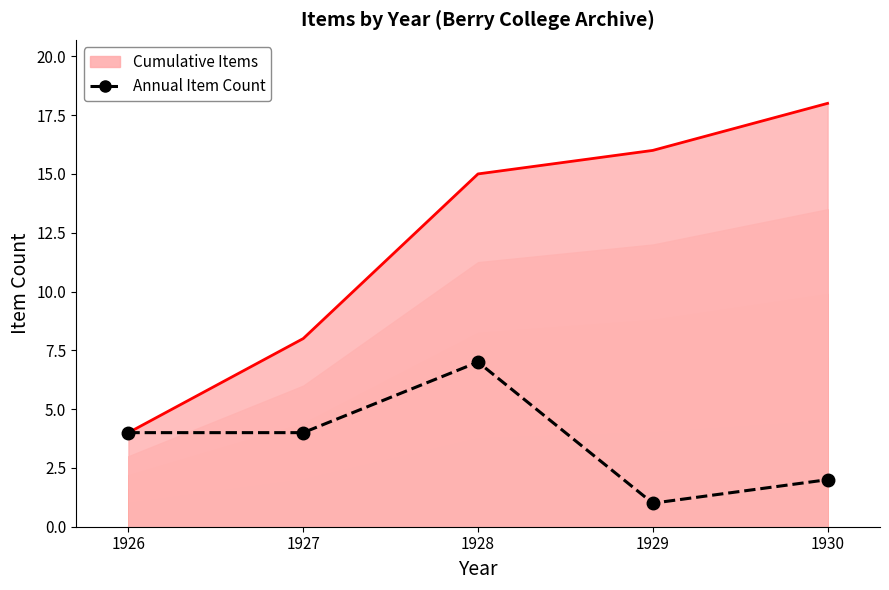

How many interior local valleys (lower than both neighbors) does the data have?

1